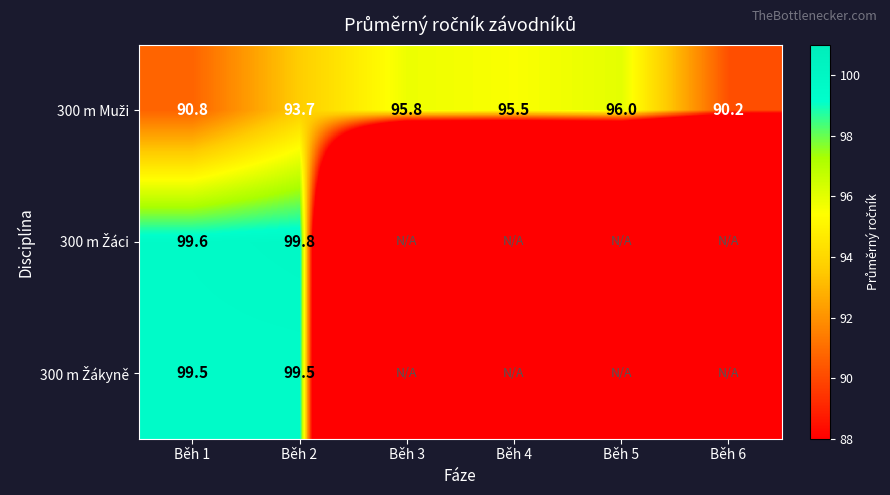

What is the spread (max minus min) of values at Běh 1?

8.8